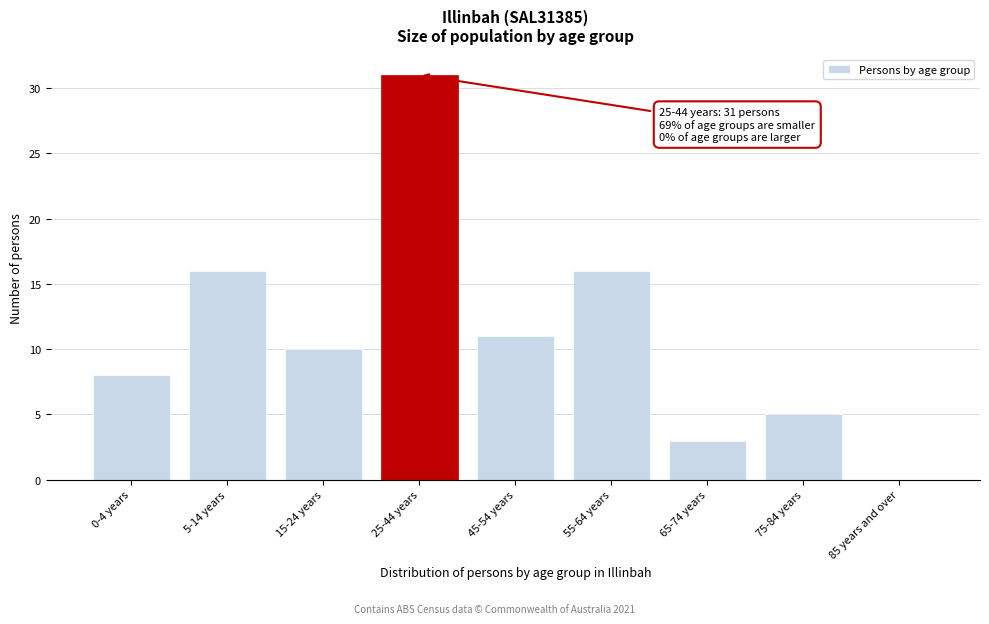

Reading left to right, list all the values displayed in this chart.

0-4 years=8	5-14 years=16	15-24 years=10	25-44 years=31	45-54 years=11	55-64 years=16	65-74 years=3	75-84 years=5	85 years and over=0